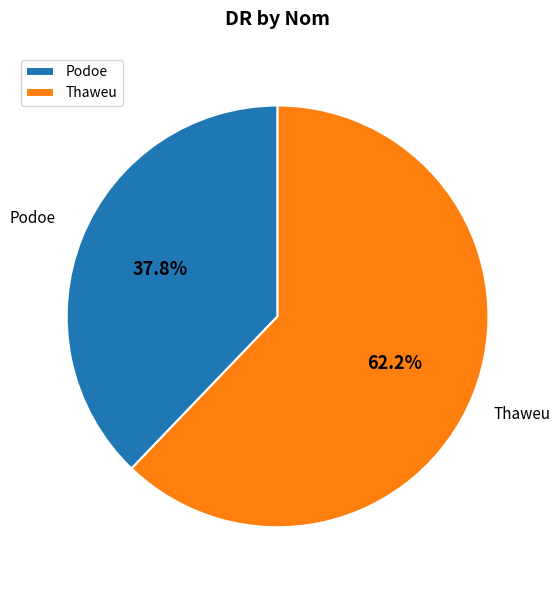

To the nearest percent, what percentage of the pie is Podoe?

38%